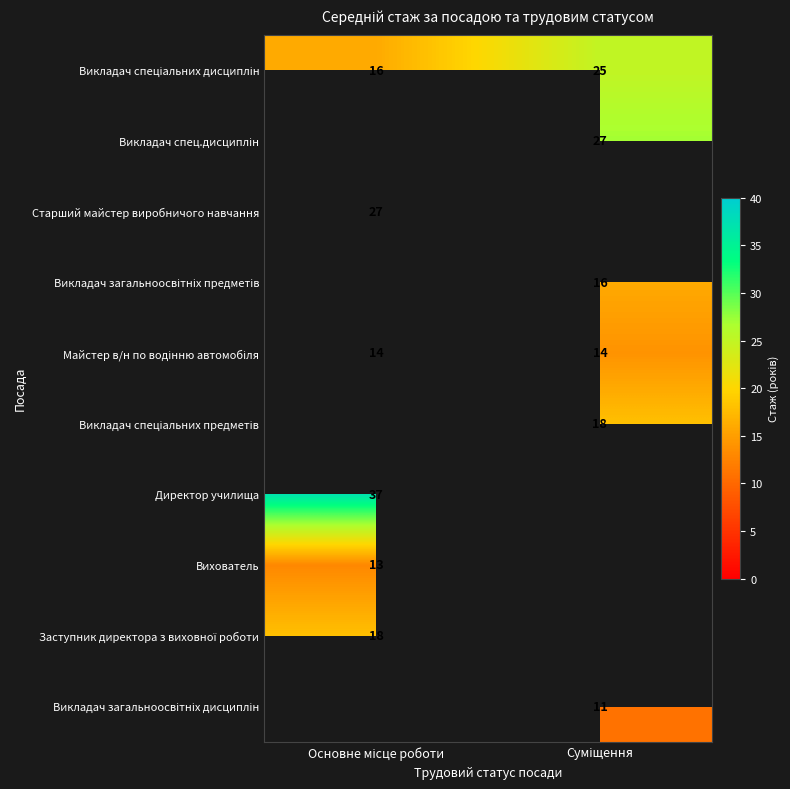

What is the total value across all series at Основне місце роботи?

125